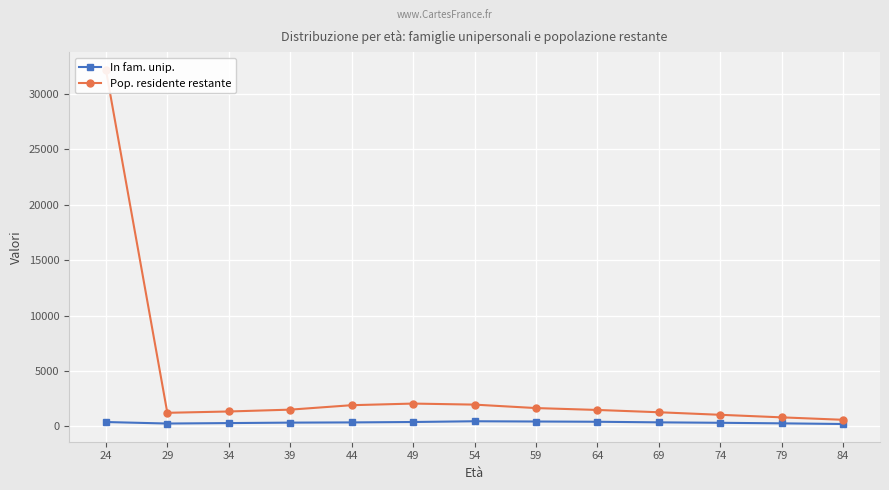

How many data points in In fam. unip. are less than 364?

6